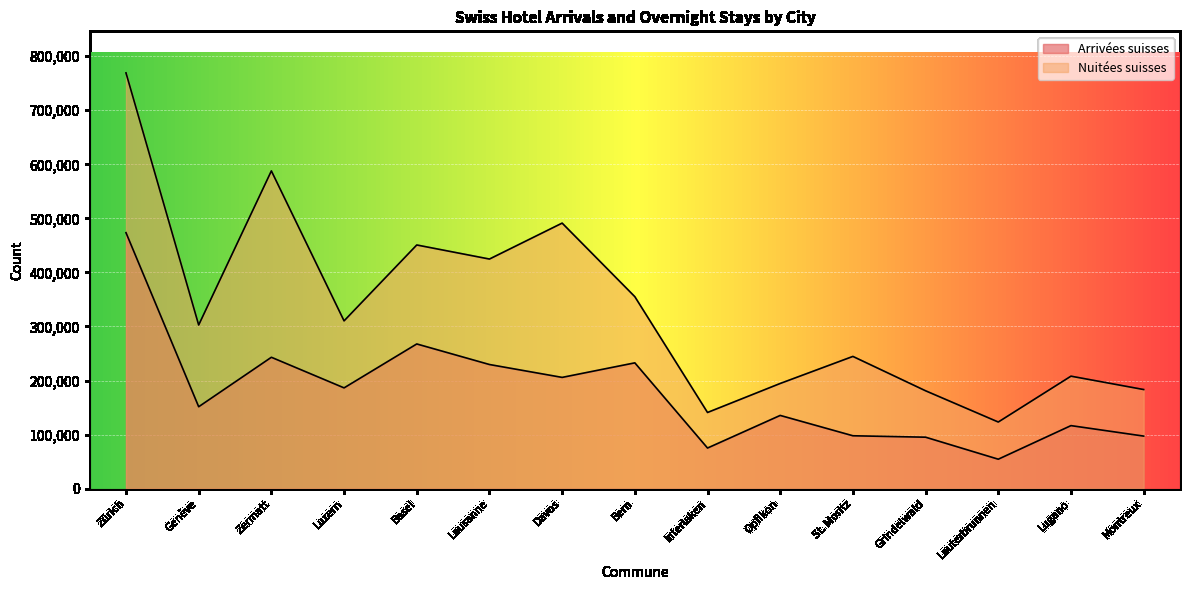

What is the difference between the maximum and minimum values in the Arrivées suisses series?

419145